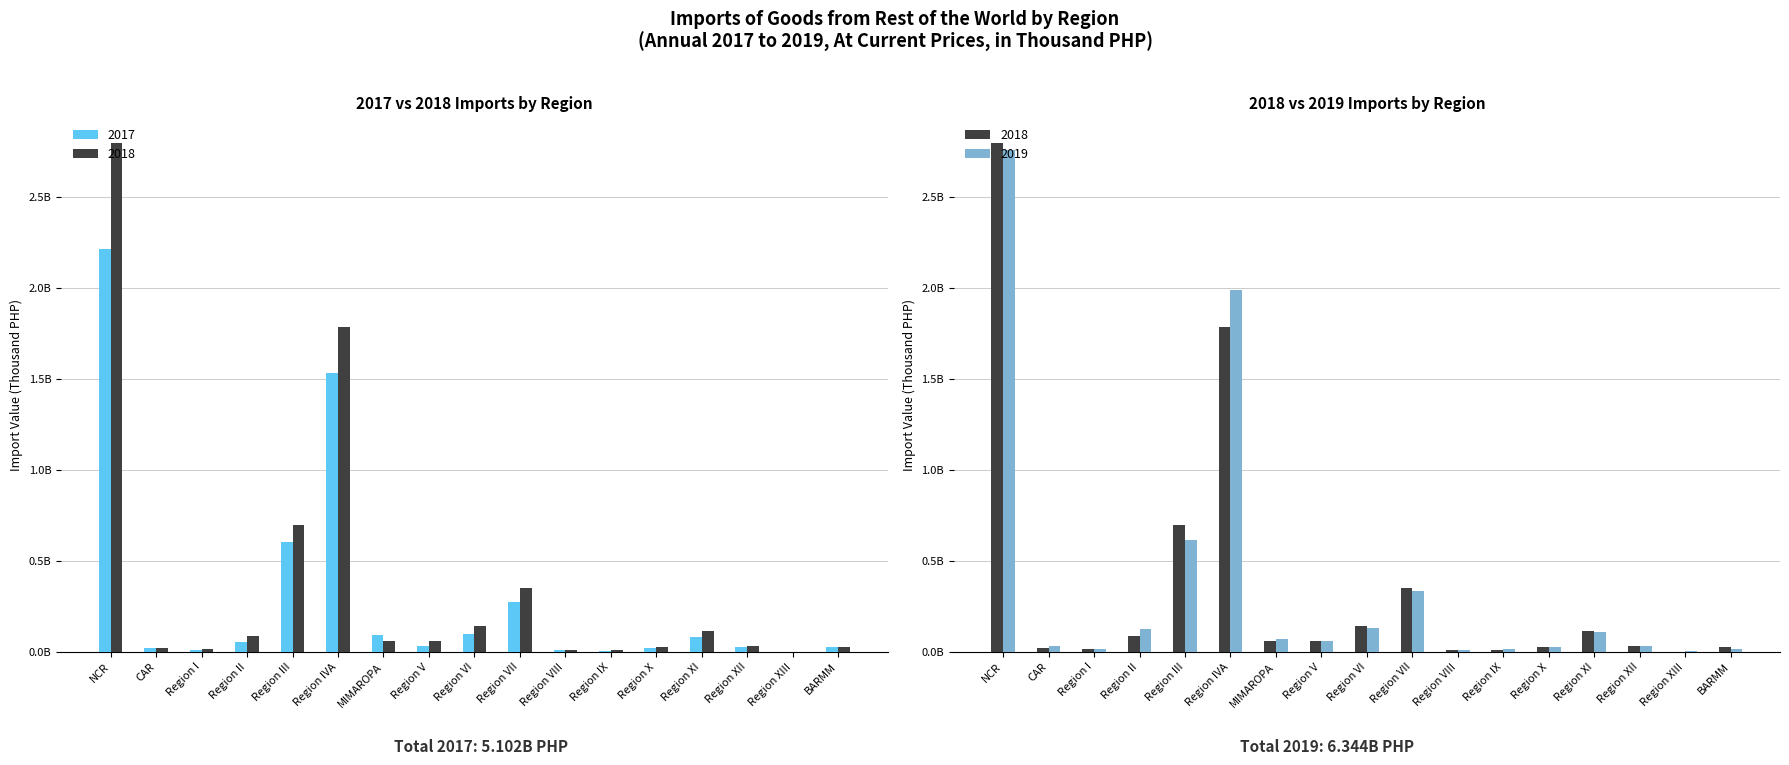

Rank the series by their maximum value, from highest to lowest.

2018, 2019, 2017